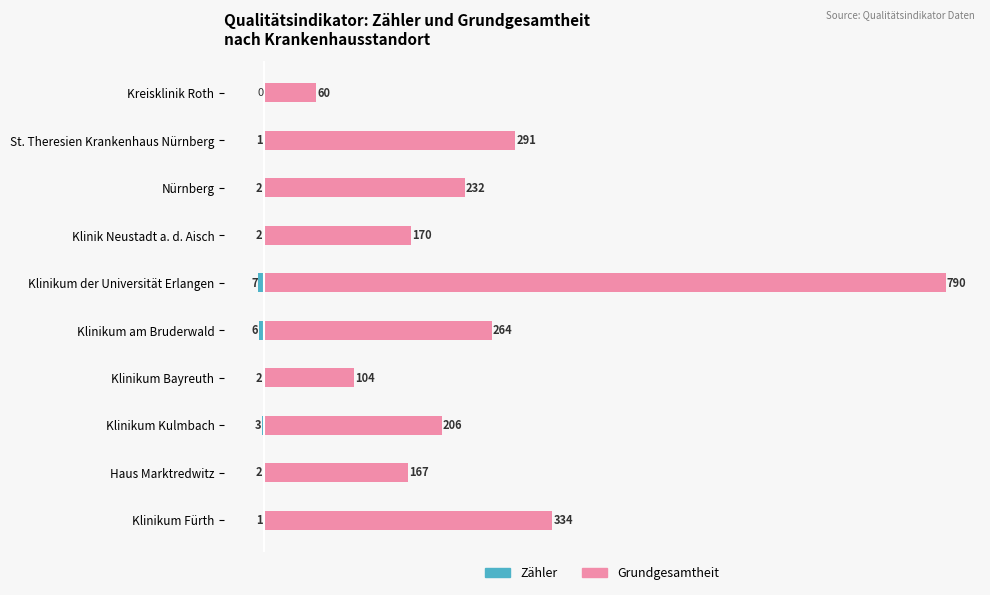

The value of Grundgesamtheit at Klinikum der Universität Erlangen is 416. True or false?

False